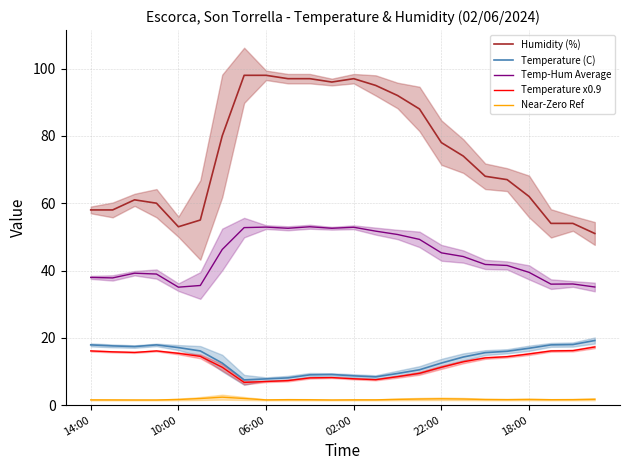

Count the number of categories in the chart.

24